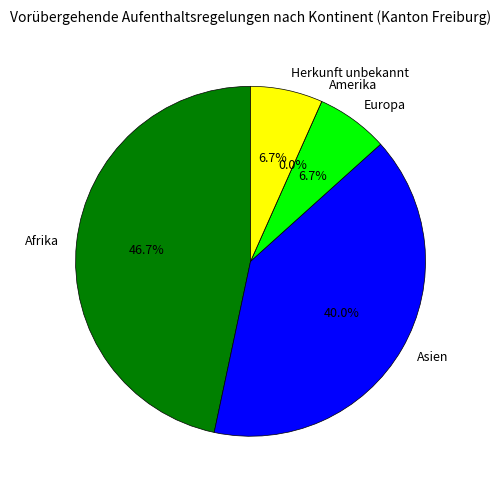

Which slice is the largest?

Afrika